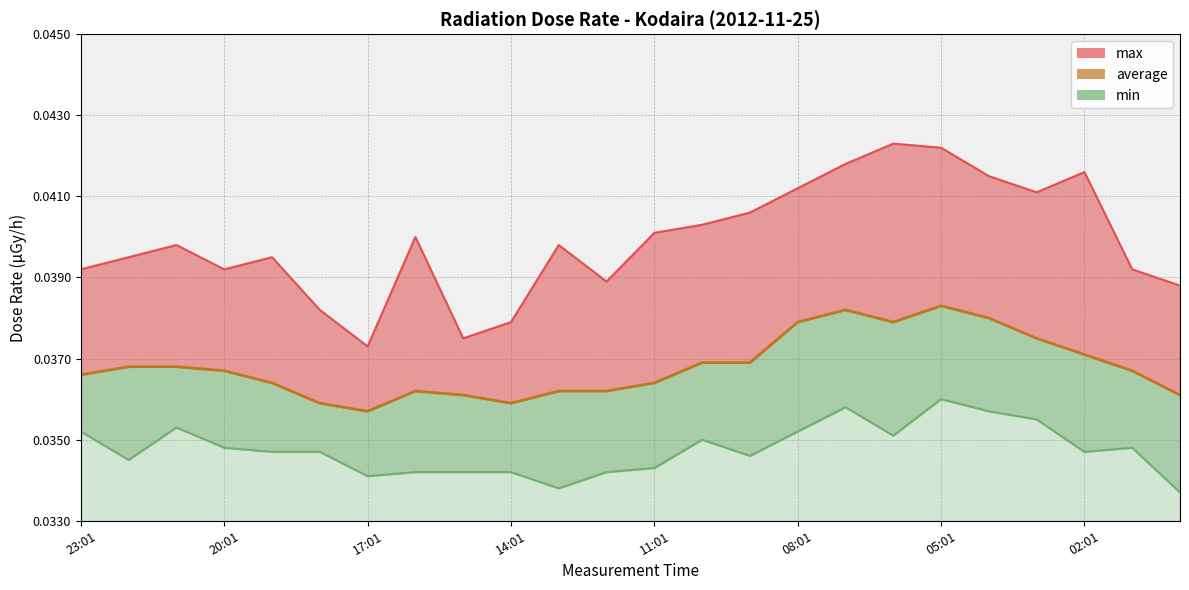

Rank the series by their maximum value, from lowest to highest.

min, average, max